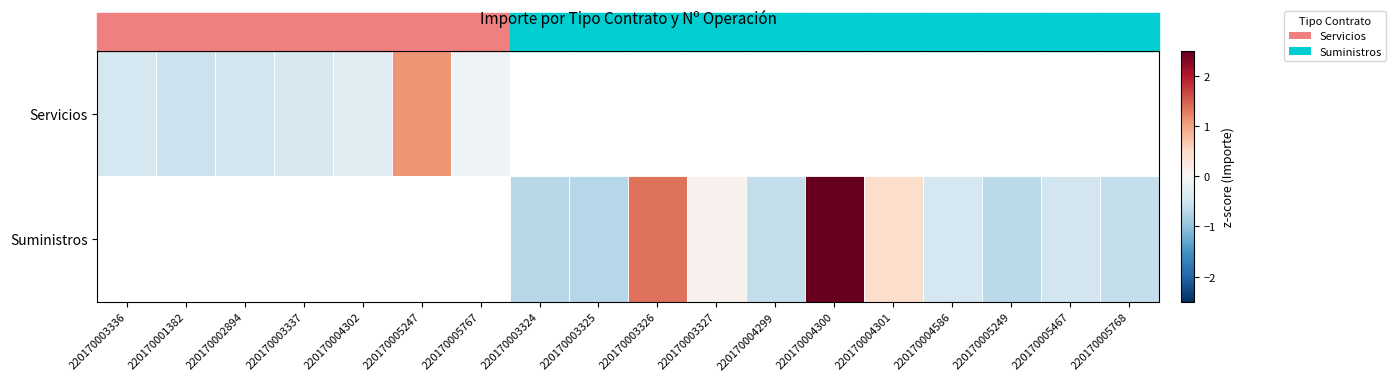

Read the row_1 value at 220170005249.

-0.7